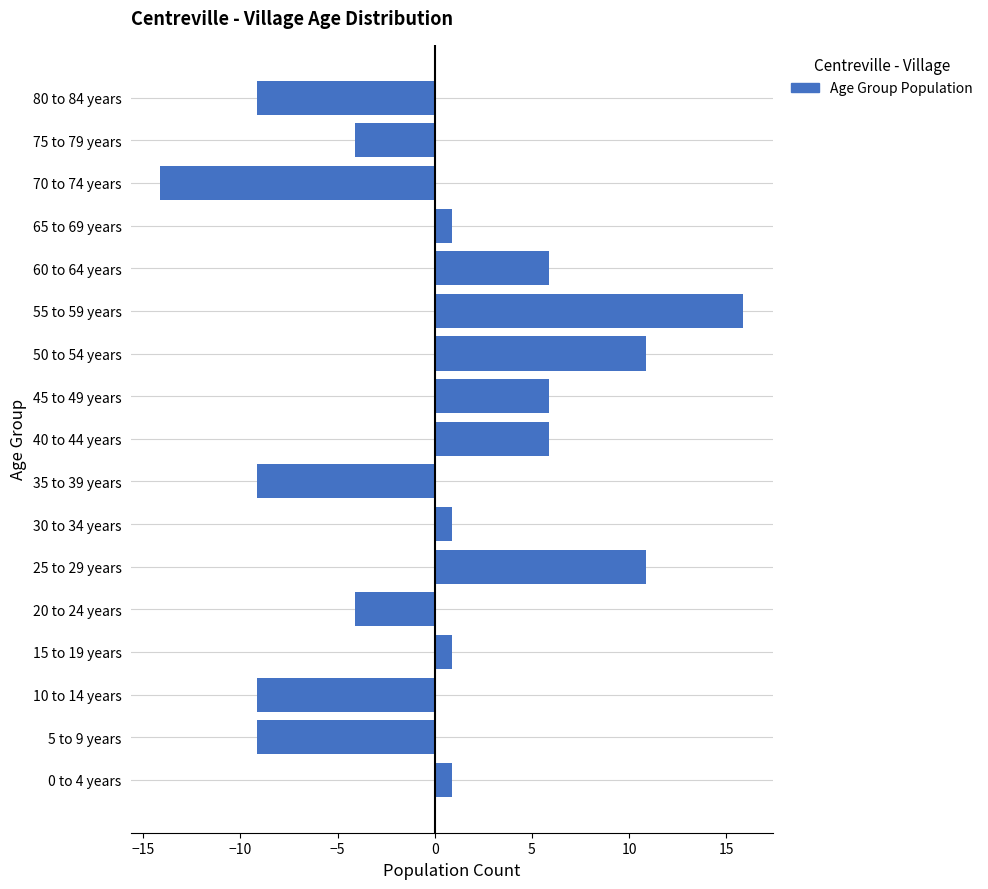

Is it true that the value at 55 to 59 years is 24.6?

False